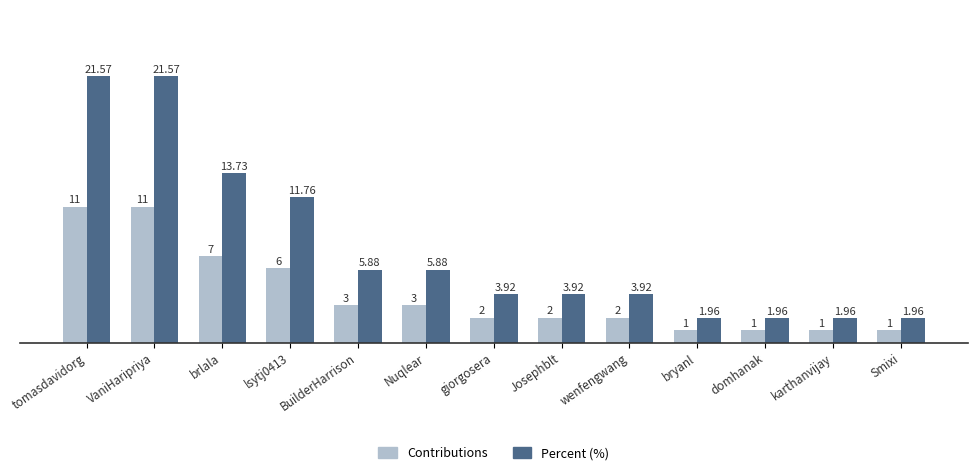

Count the Contributions values in the range 1 to 6.

10